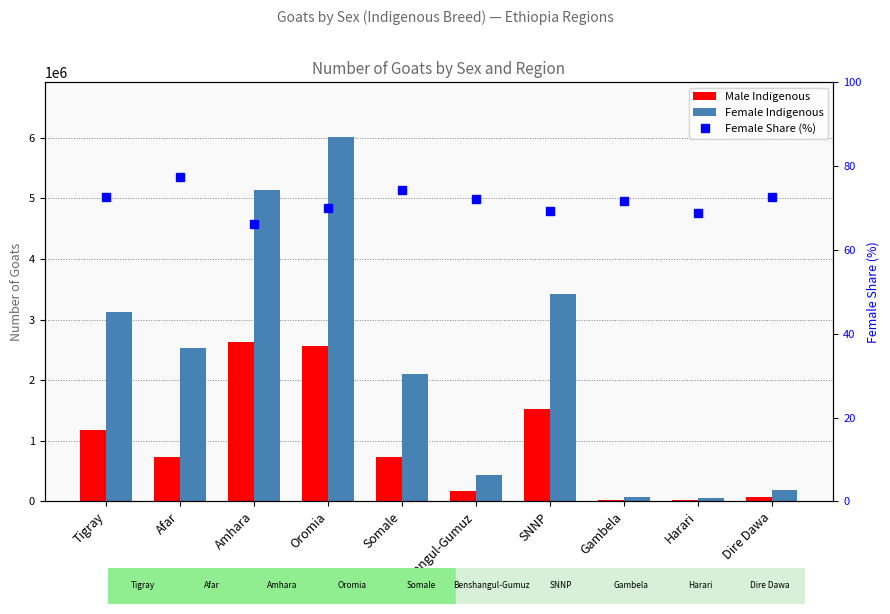

How many values in the Female Indigenous series exceed 2528696?

4